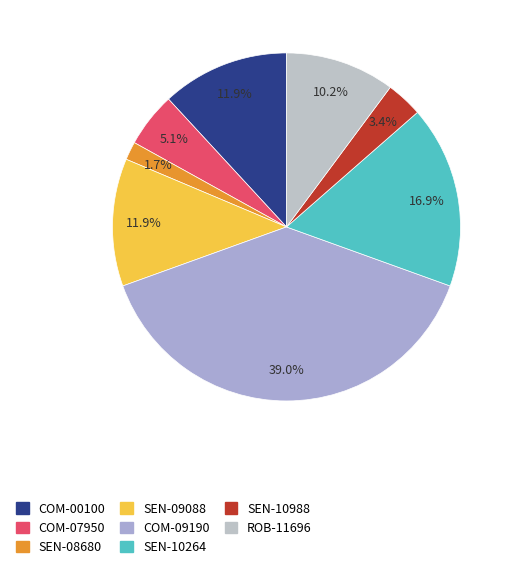

What is the change in value from SEN-08680 to SEN-09088?

+6